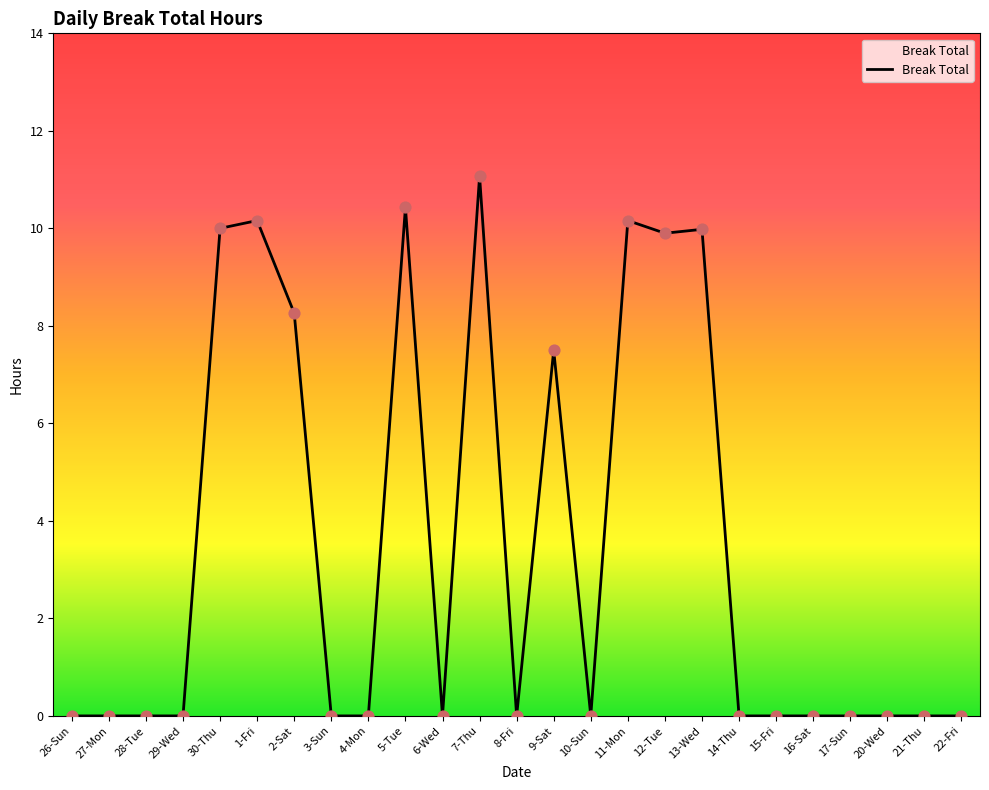

What is the change in value from 29-Wed to 13-Wed?

+10.0